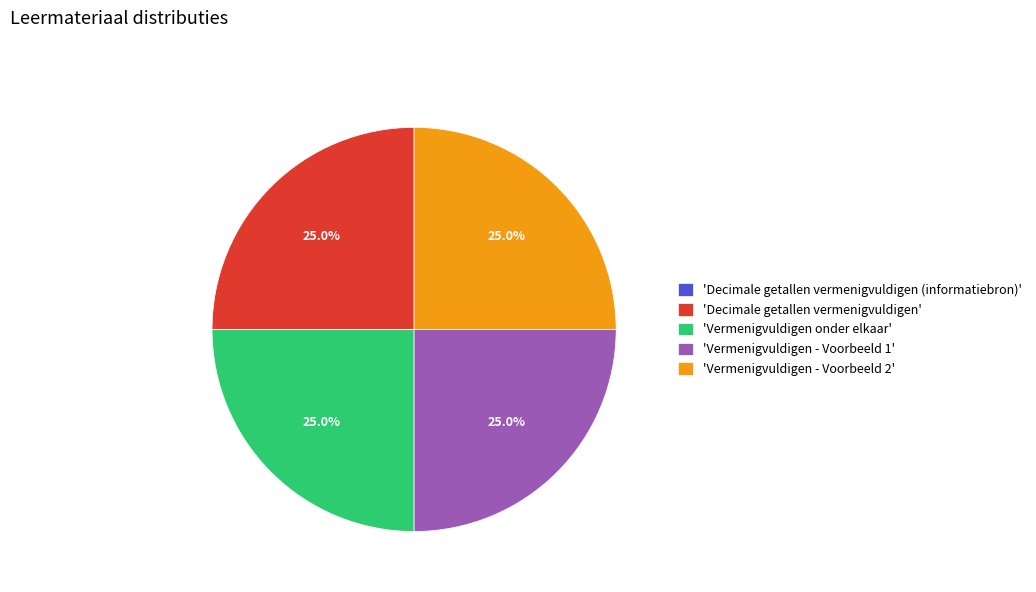

To the nearest percent, what is the difference between the largest and smallest slice percentages?

25%